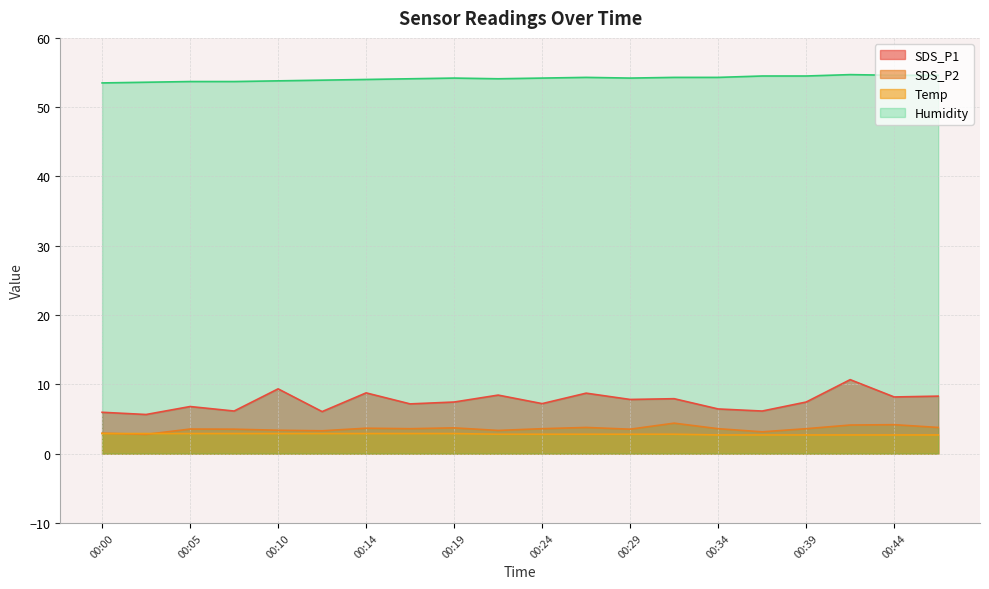

Where is the first local minimum for SDS_P2?

00:02